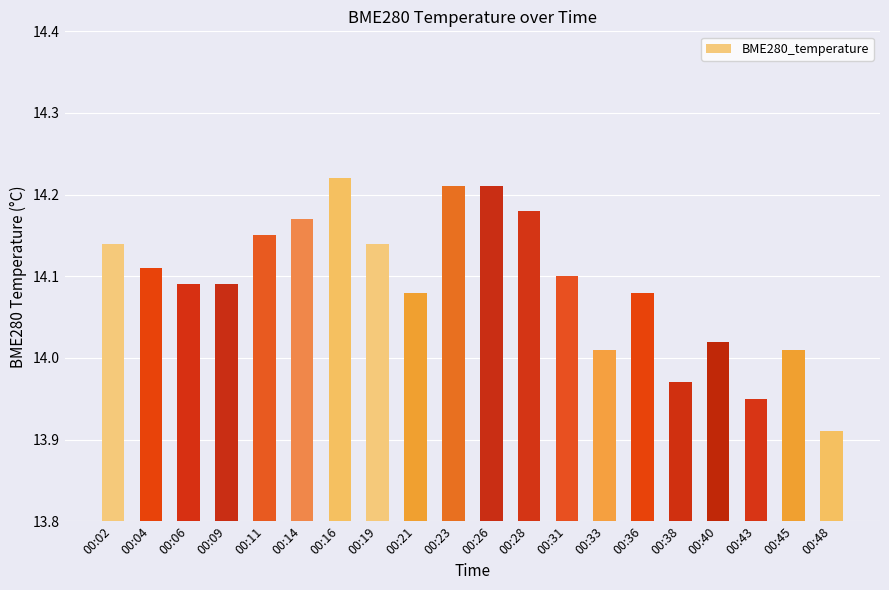

Which label corresponds to the smallest value in the chart?

00:48